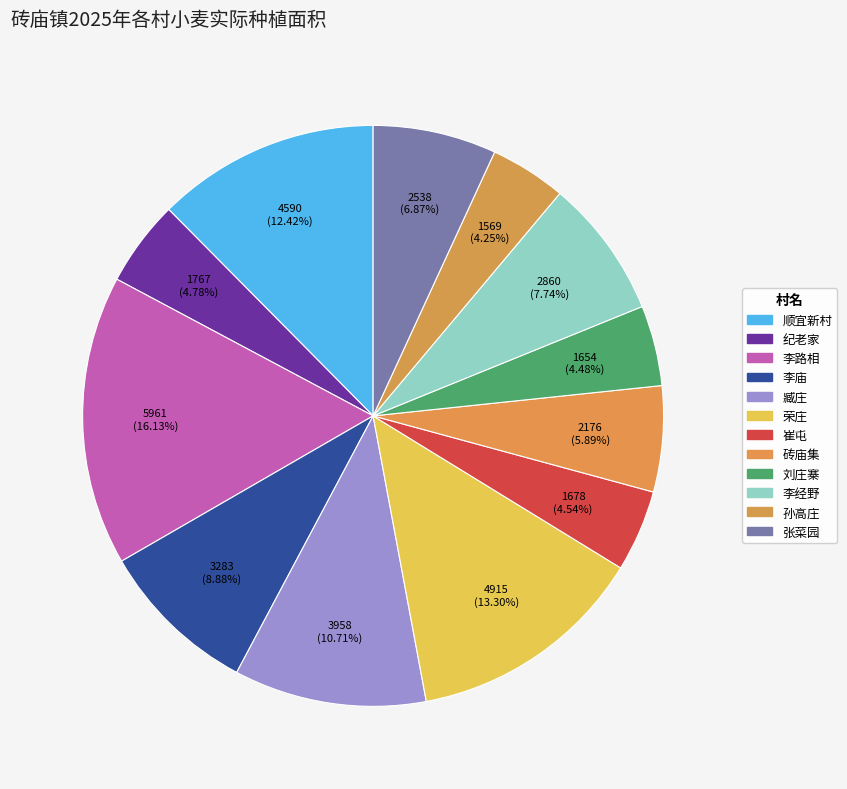

To the nearest percent, what is the difference between the 张菜园 and 崔屯 slice percentages?

2%